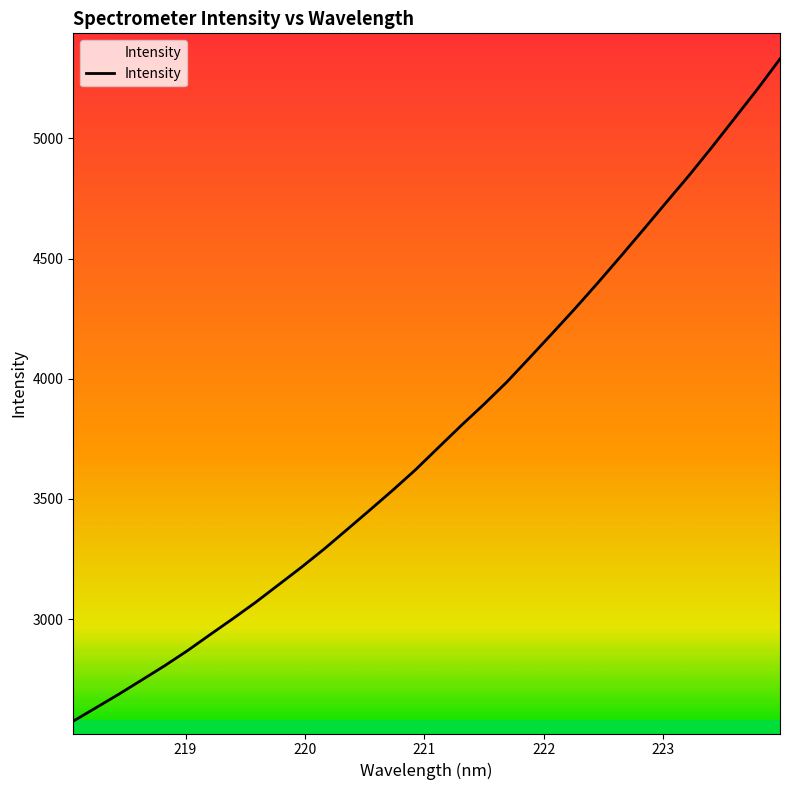

What is the smallest value displayed?

2575.6